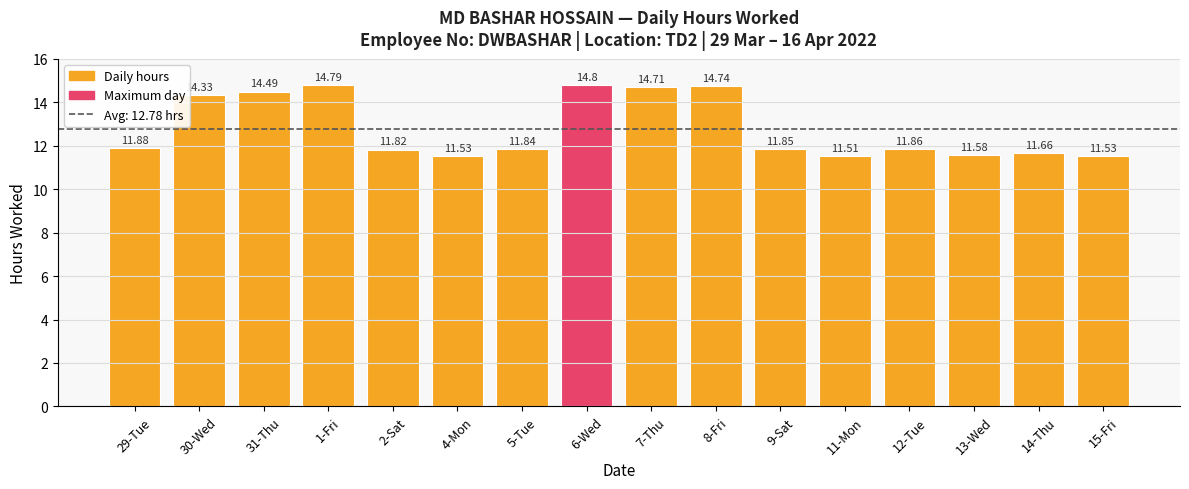

At which label is the value closest to 13?

29-Tue